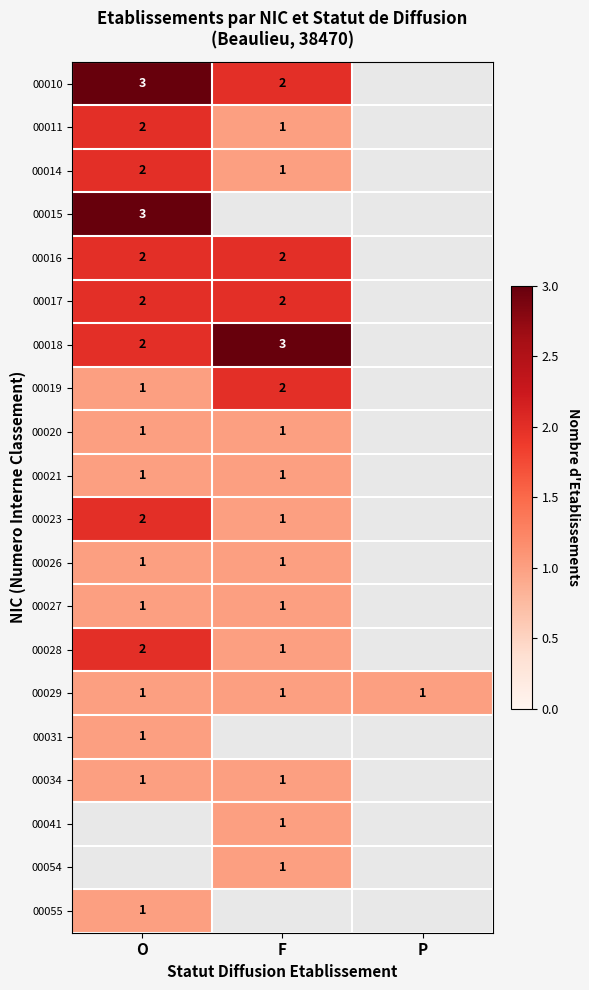

Rank the series by their maximum value, from highest to lowest.

00010, 00015, 00018, 00011, 00014, 00016, 00017, 00019, 00023, 00028, 00020, 00021, 00026, 00027, 00029, 00031, 00034, 00041, 00054, 00055